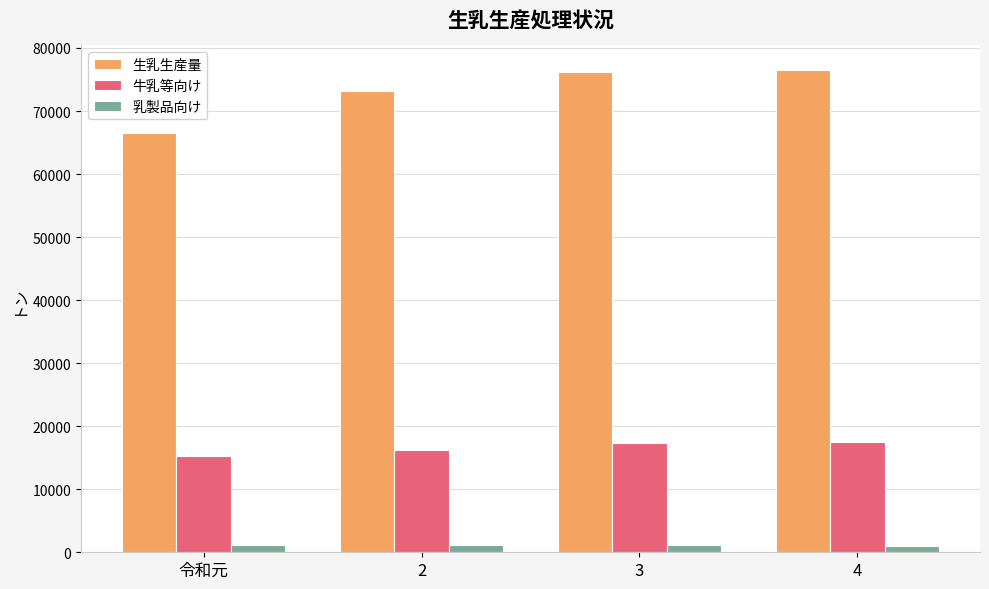

How many bars are there in each group?

3